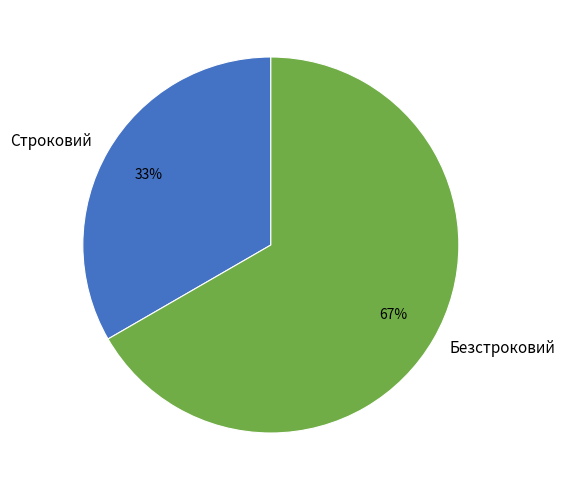

True or false: Безстроковий accounts for 67% of the total.

True